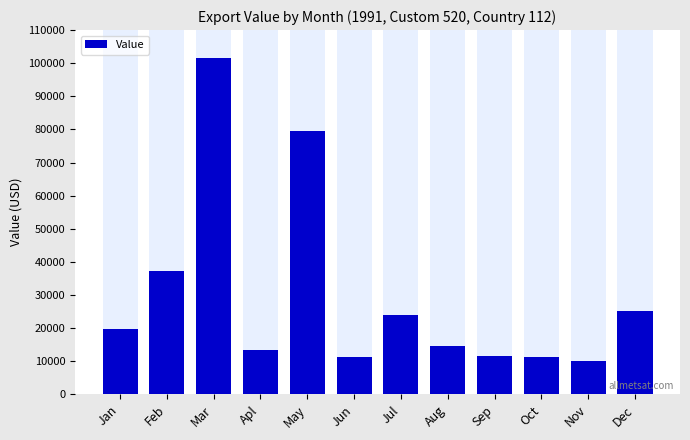

What is the difference between the maximum and minimum values?

91457